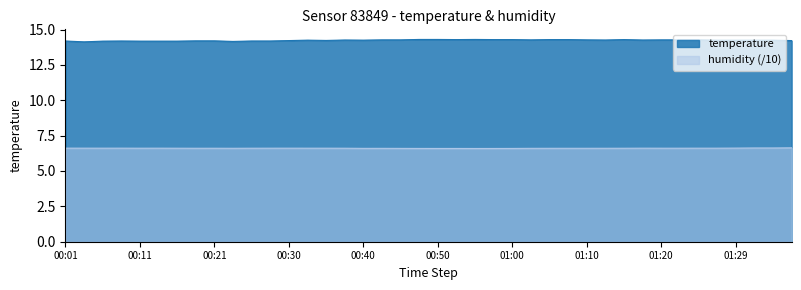

Which category has the lowest value in the humidity series?

00:55